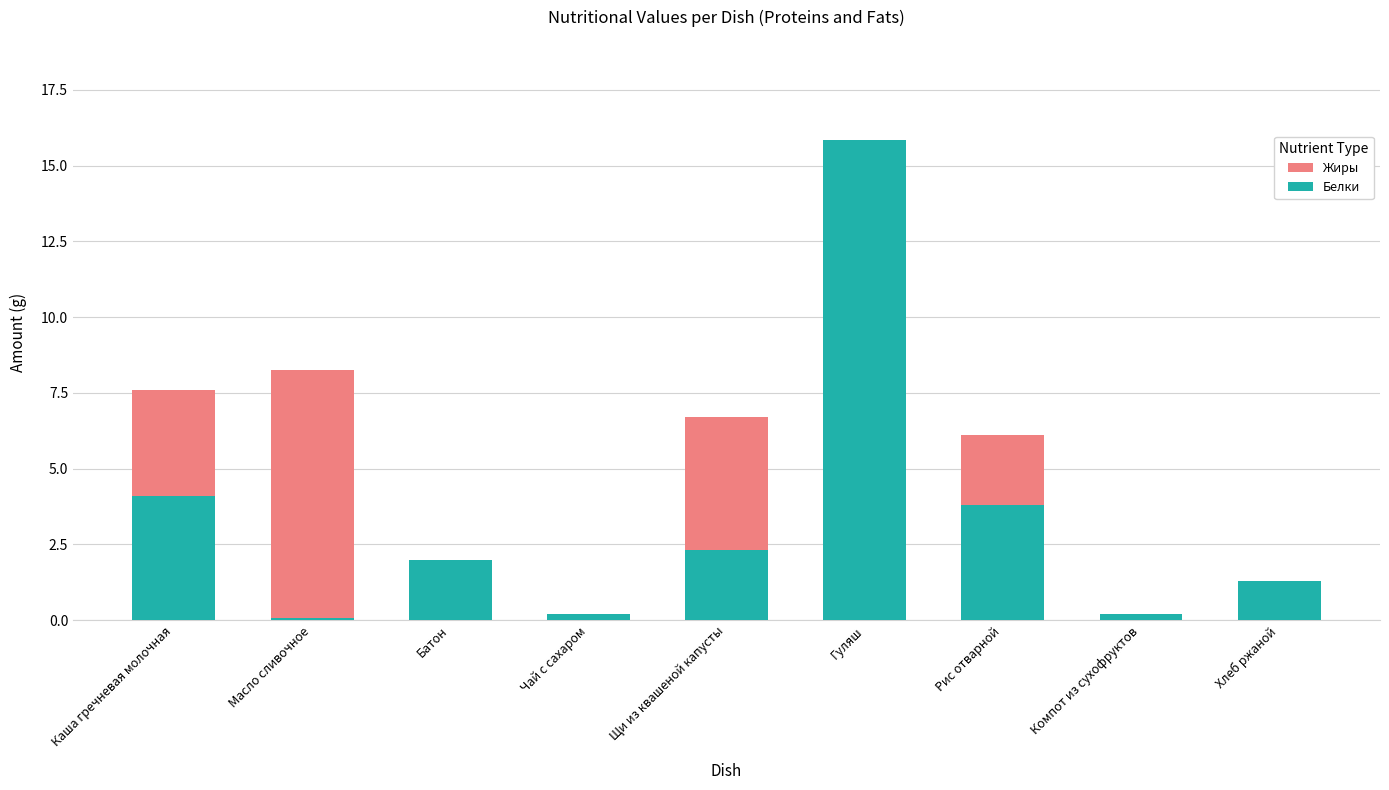

What is the sum of the Белки values at Каша гречневая молочная and Чай с сахаром?

4.3